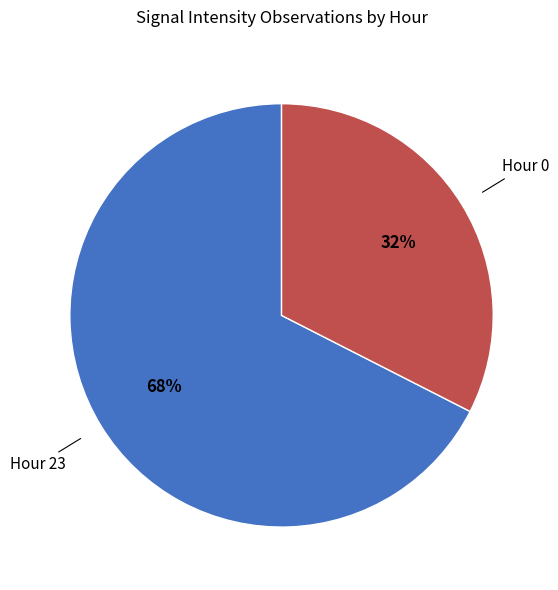

Is there a majority slice in this chart?

Yes